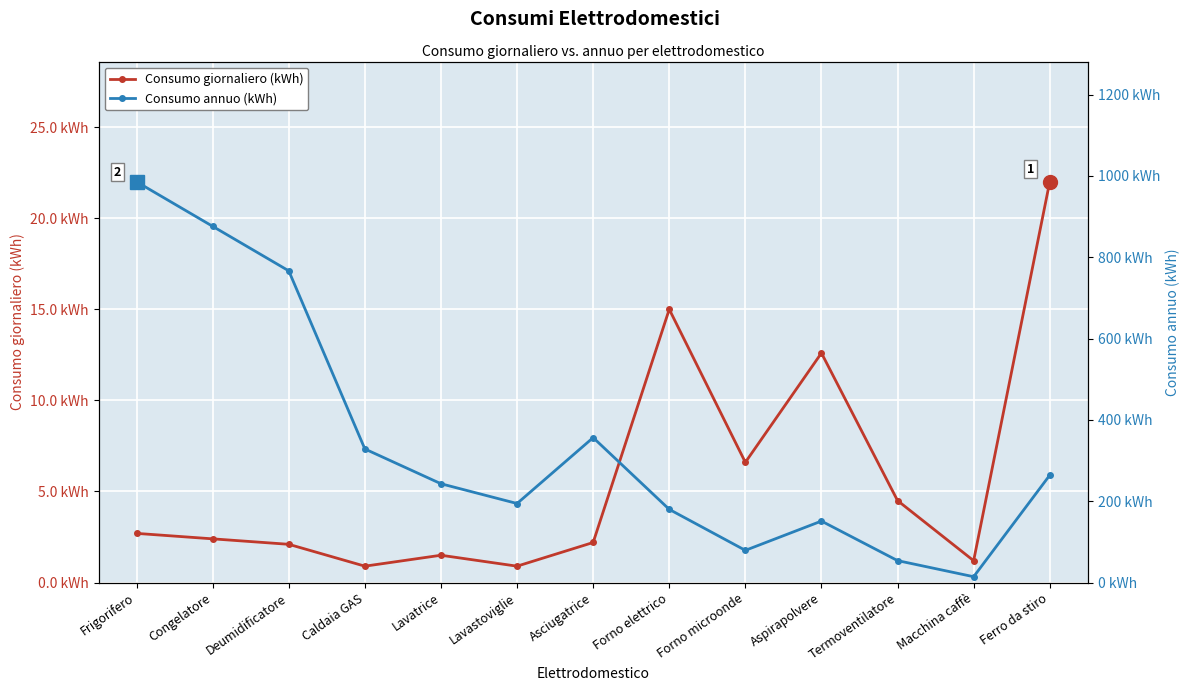

Which series changed the most between Caldaia GAS and Termoventilatore?

Consumo annuo (kWh)